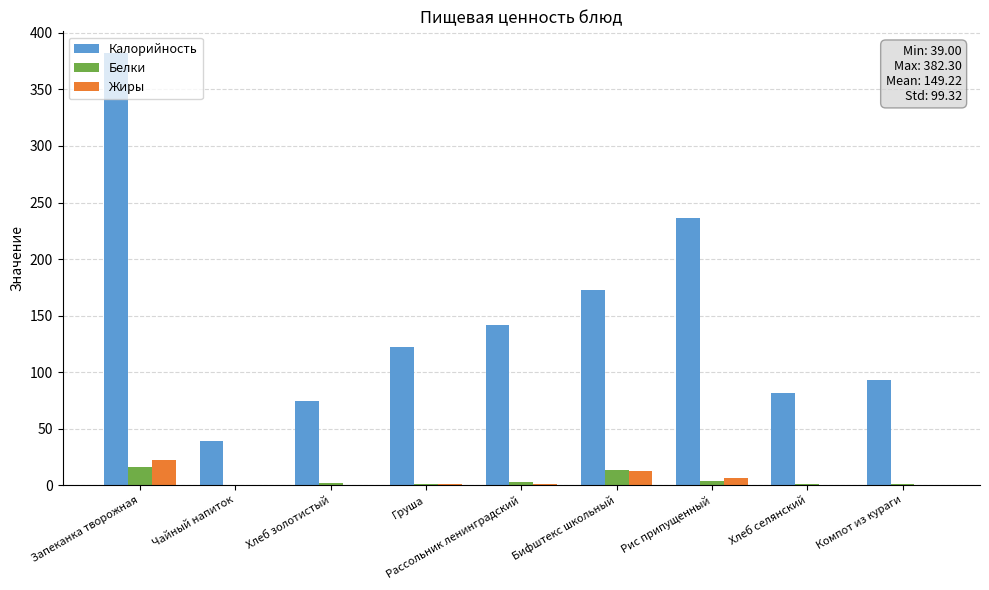

How many groups of bars are there?

9